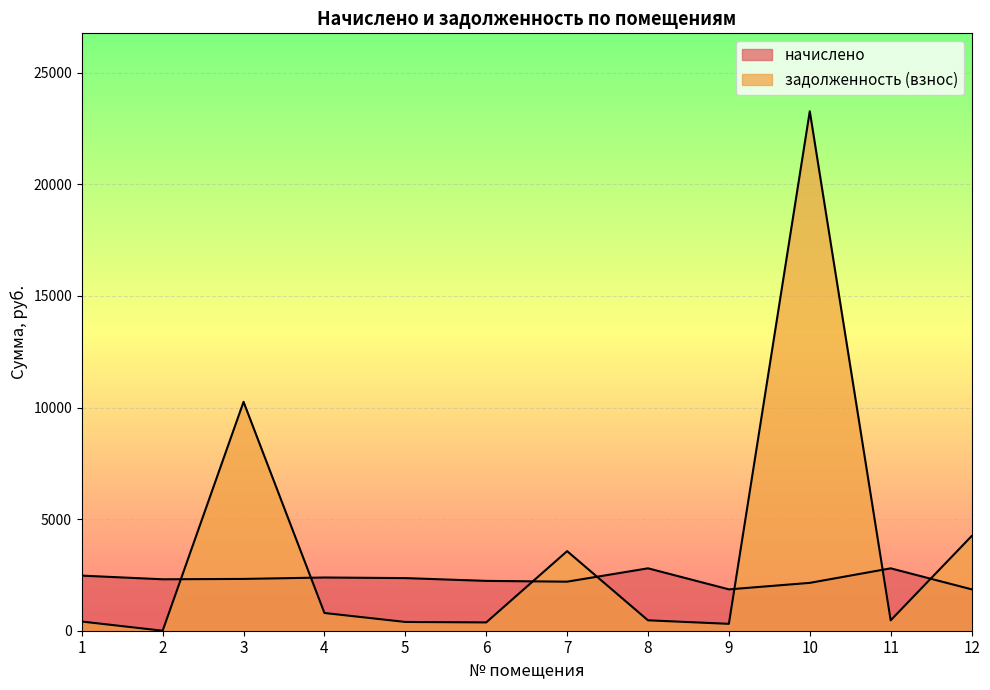

How many lines are shown in the chart?

2